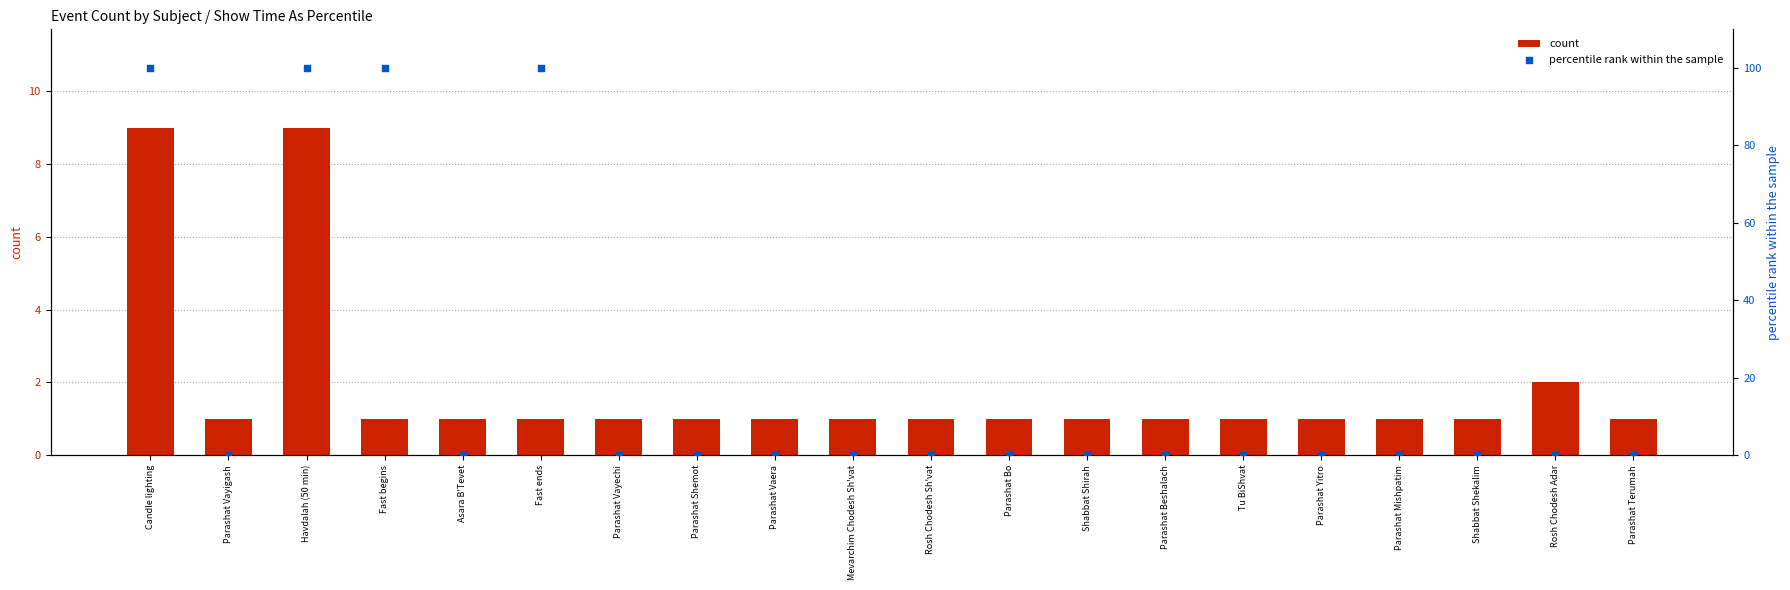

At how many categories does at least one series exceed 72?

4